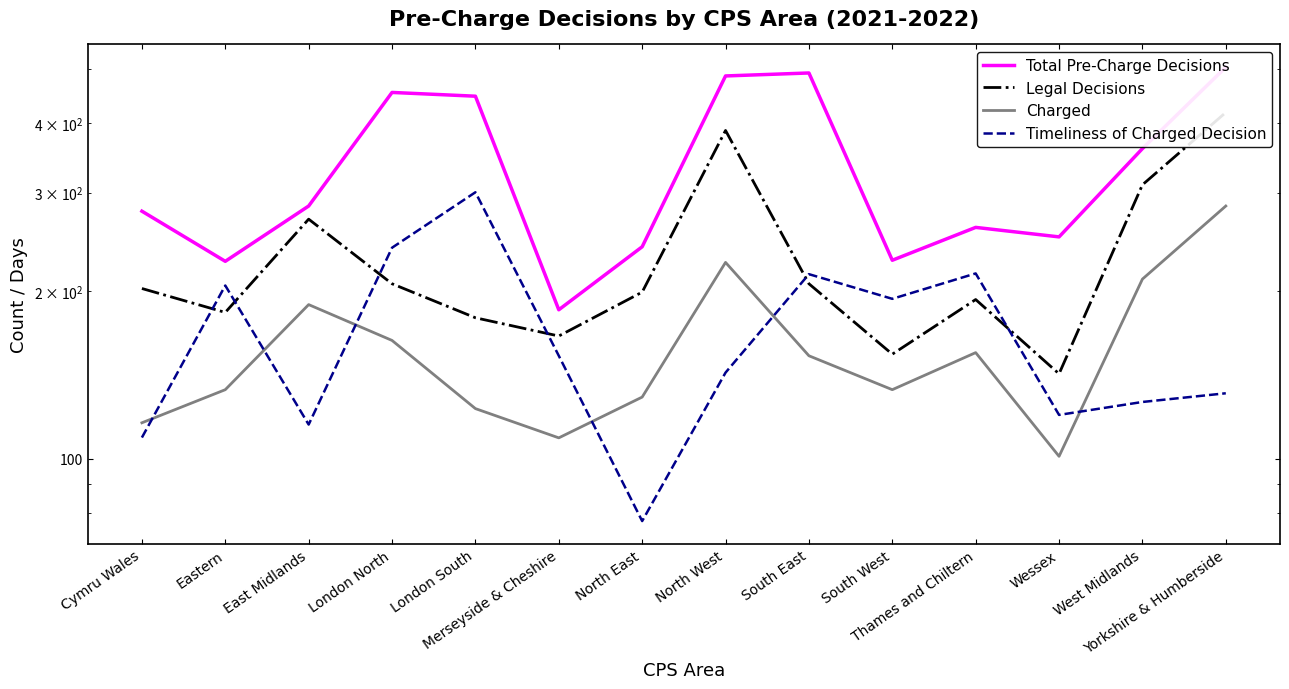

What is the maximum value for Legal Decisions?

418.0